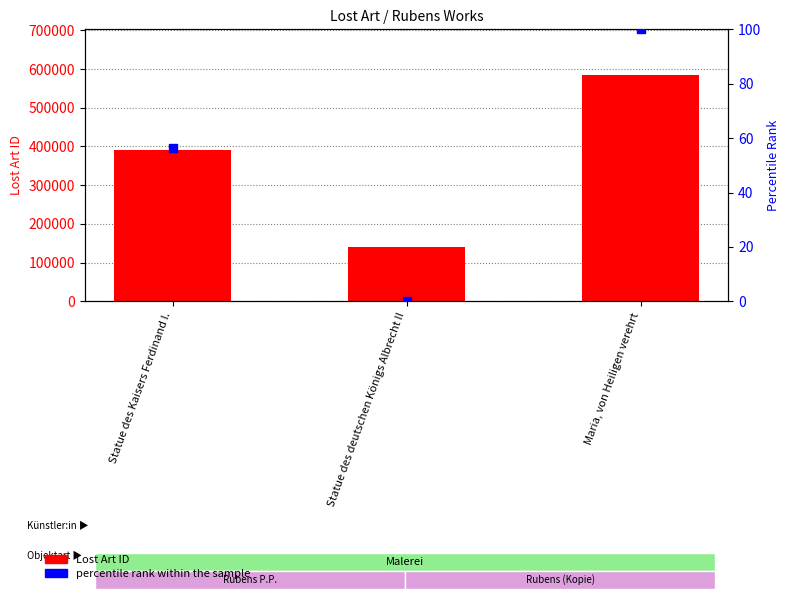

Is the value of percentile rank within the sample at Maria, von Heiligen verehrt greater than the value of Lost Art ID at Statue des Kaisers Ferdinand I.?

No